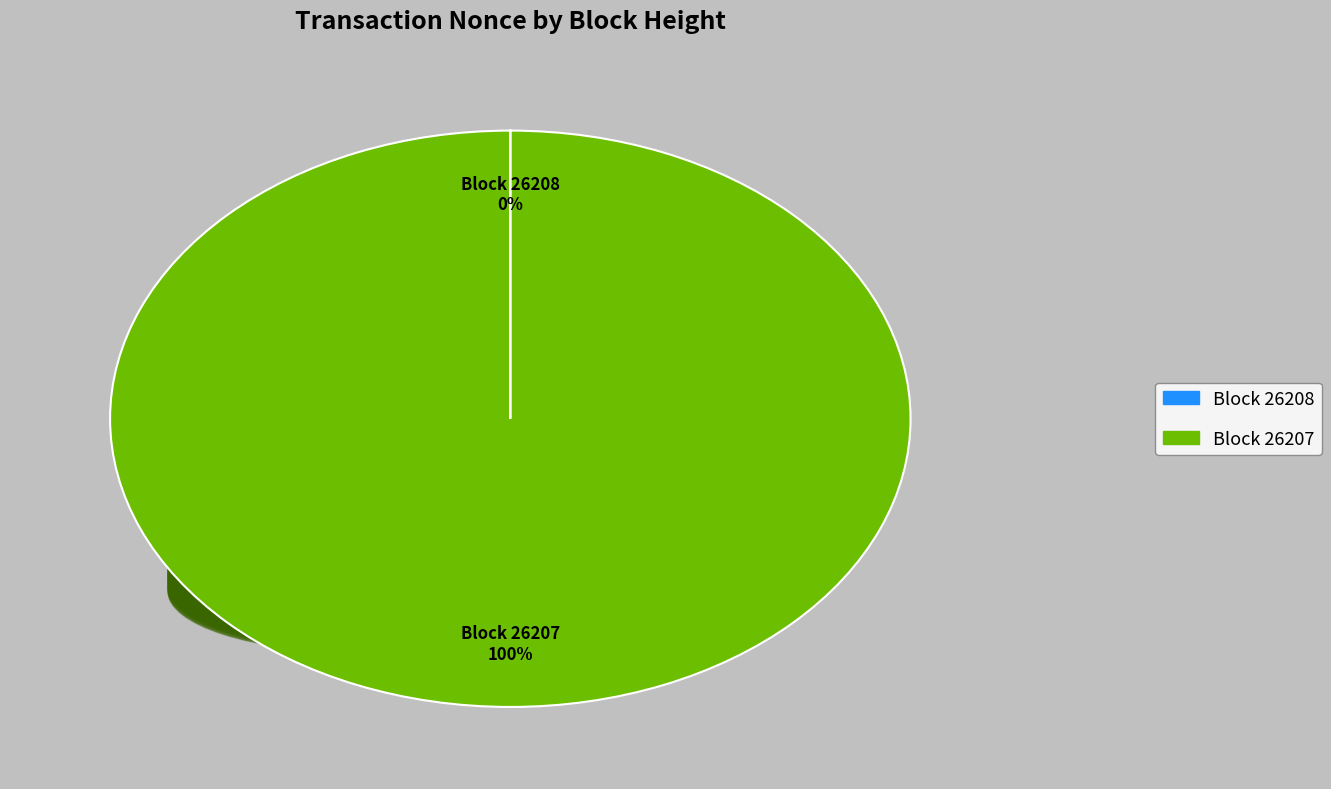

Does 26208 account for over 50% of the chart?

No